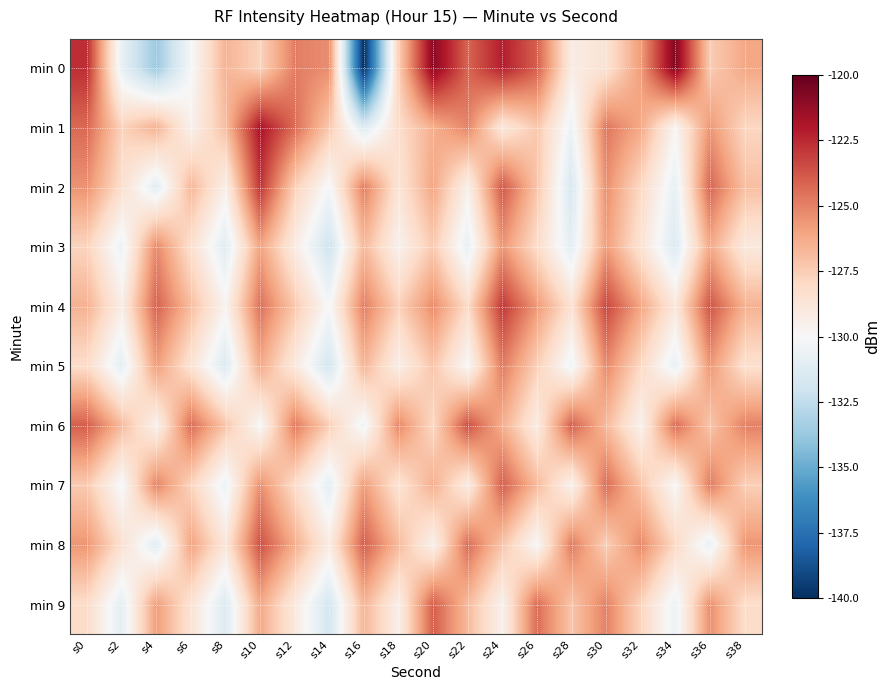

Between s8 and s22, which series saw the biggest shift?

min 9